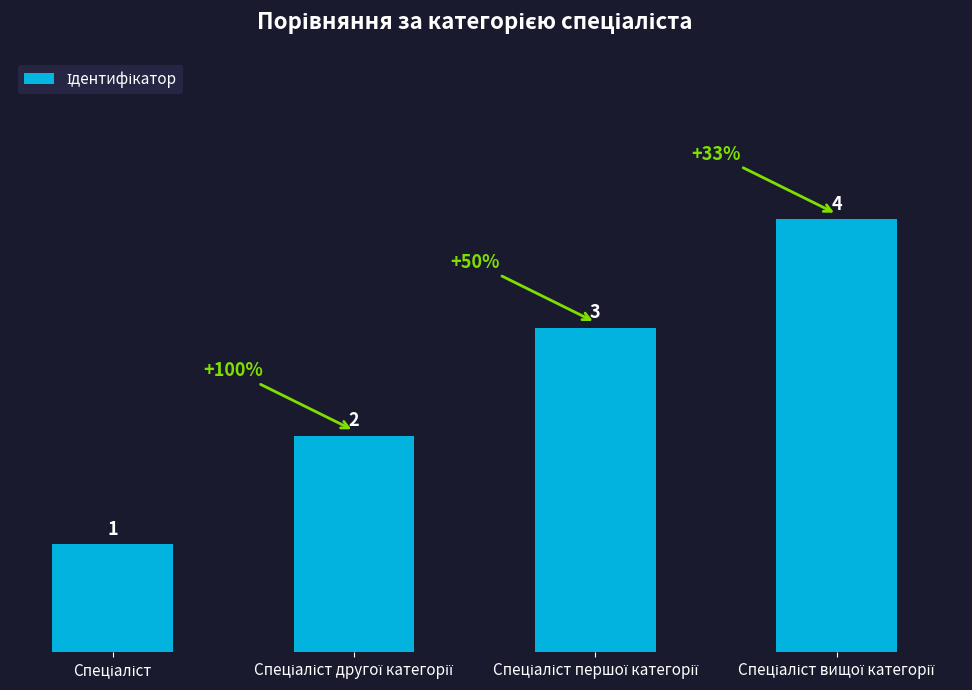

How many data points does each series have?

4